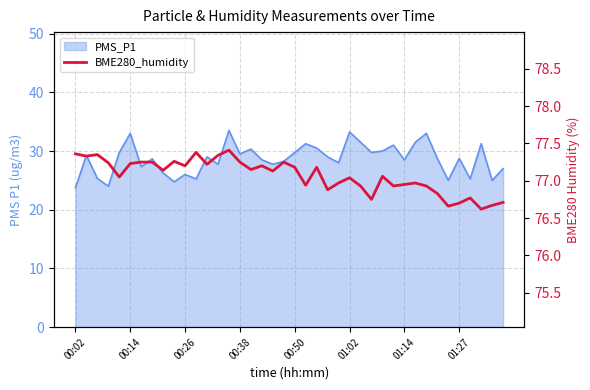

What is the smallest value displayed?

76.6